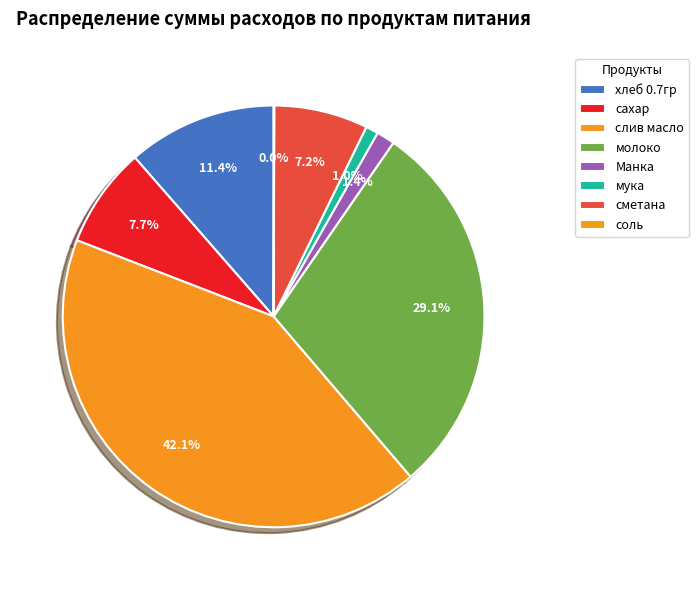

Which has a higher value, соль or слив масло?

слив масло